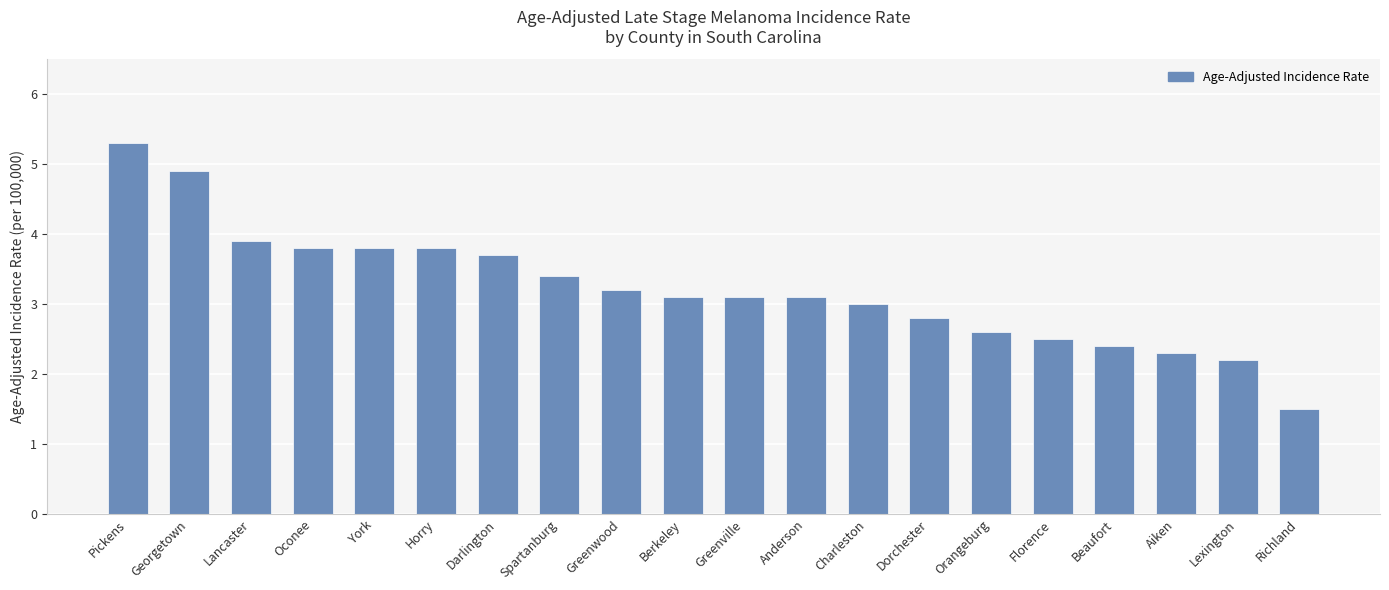

Which has a higher value, Richland or Aiken?

Aiken